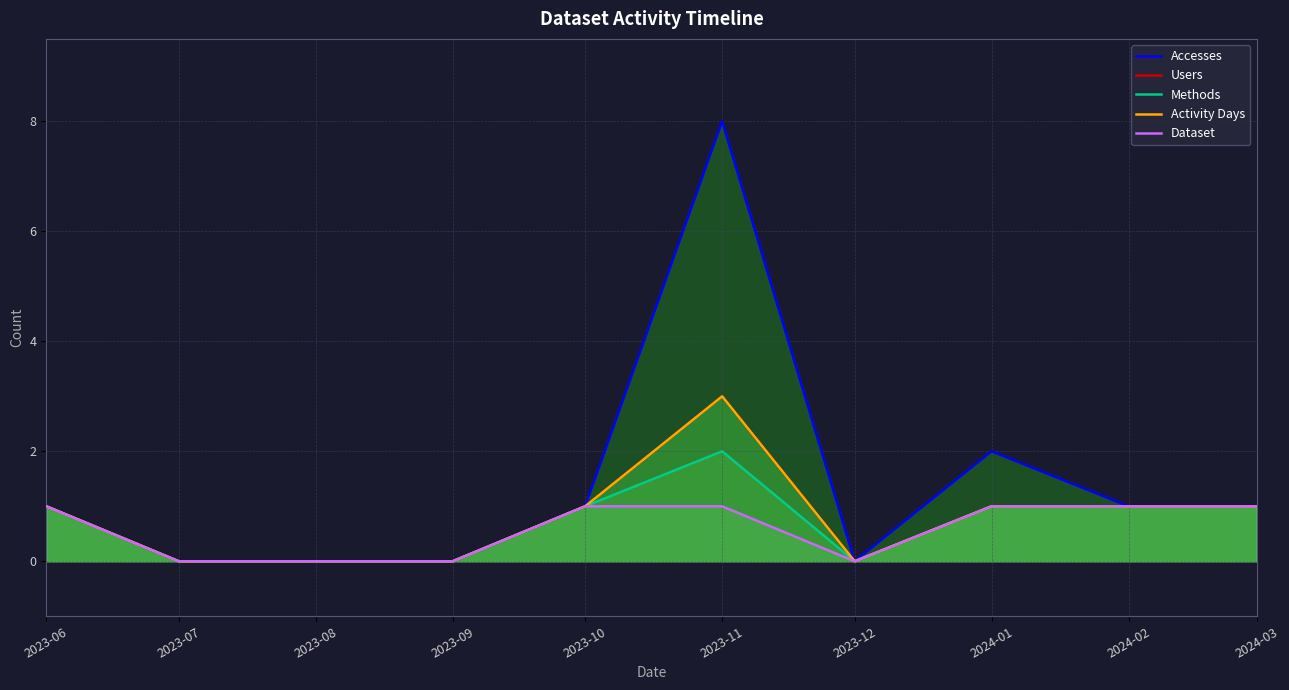

What are all the series names shown in the legend?

Accesses, Users, Methods, Activity Days, Dataset